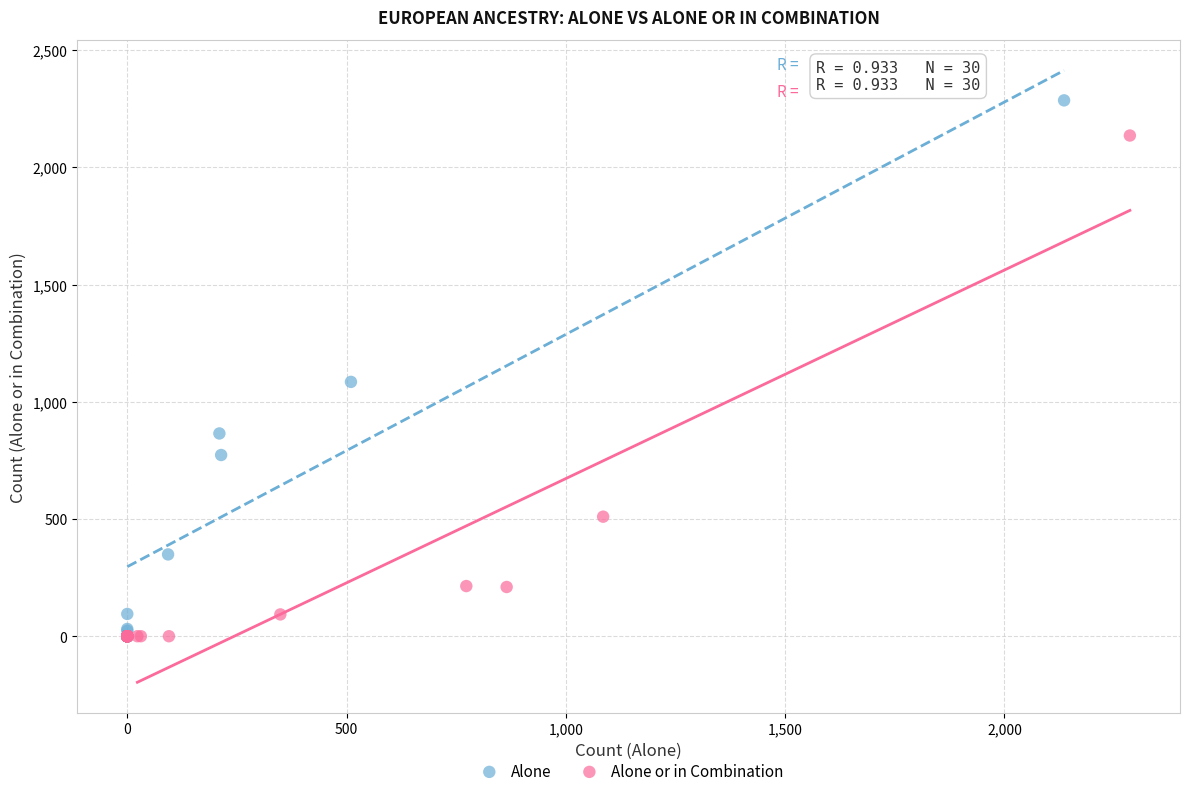

Which series has the largest Y range (max minus min)?

Alone